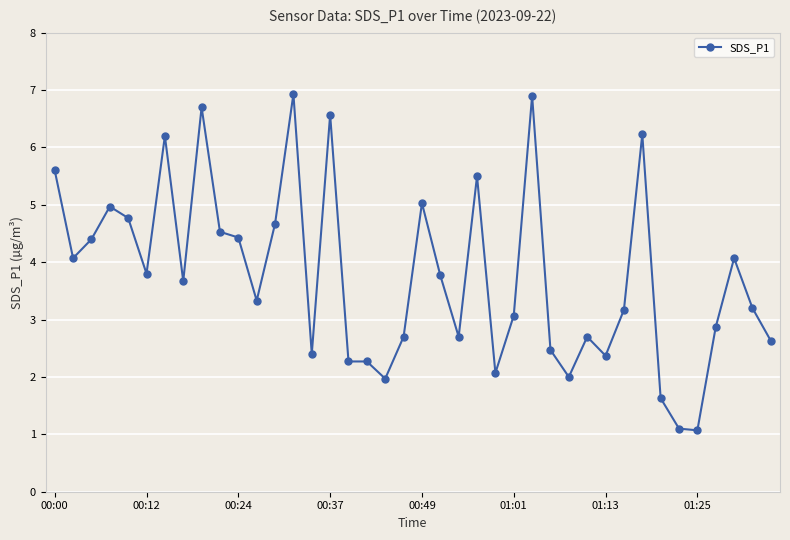

What is the minimum value shown in the chart?

1.1